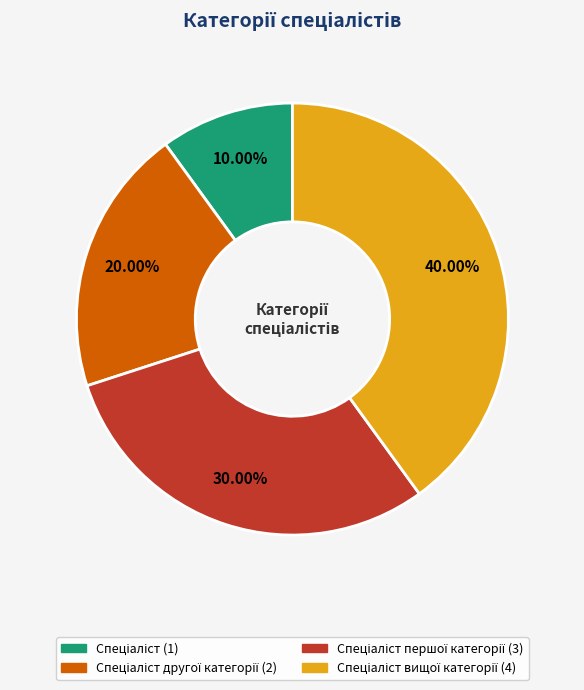

Is there any slice that represents more than half of the pie?

No